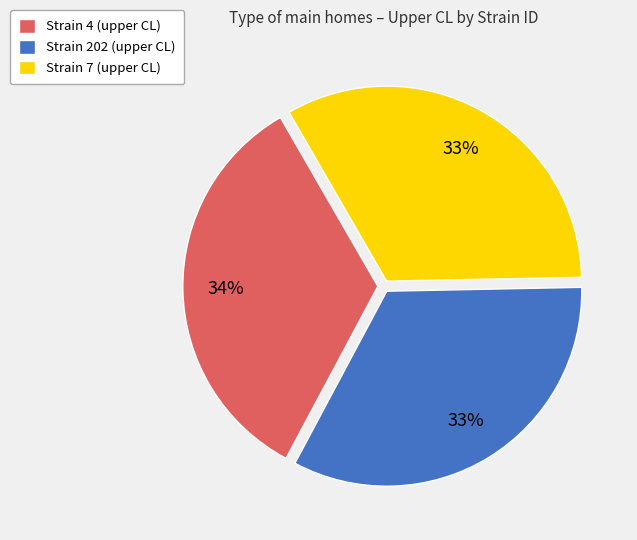

How many segments does this pie chart have?

3